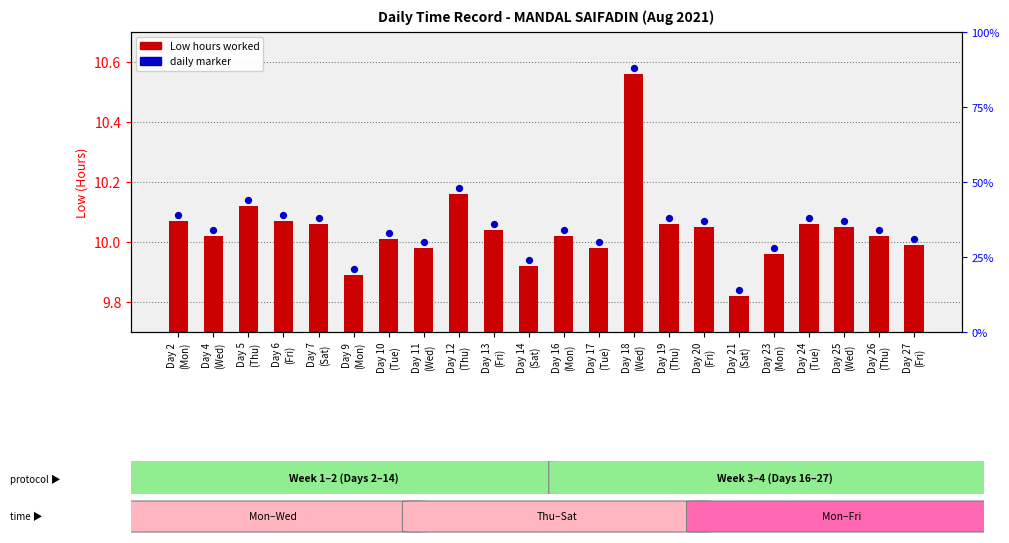

What are all the series names shown in the legend?

Low (hours worked), daily marker